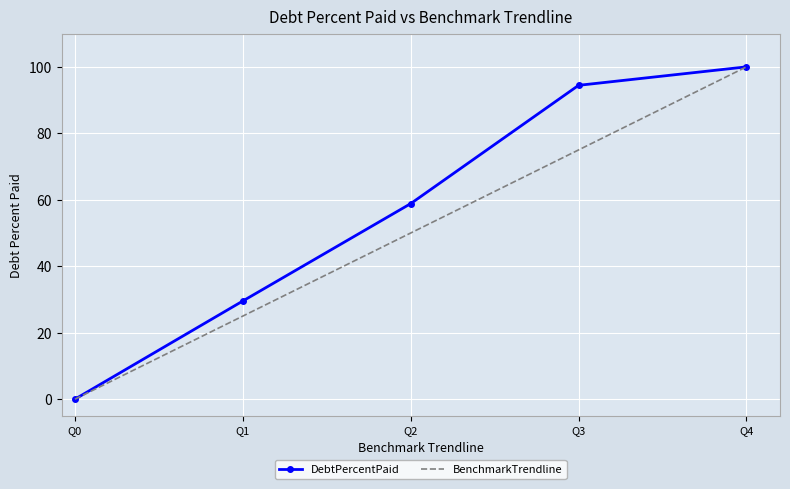

At Q2, list the series in order from largest to smallest.

DebtPercentPaid, BenchmarkTrendline